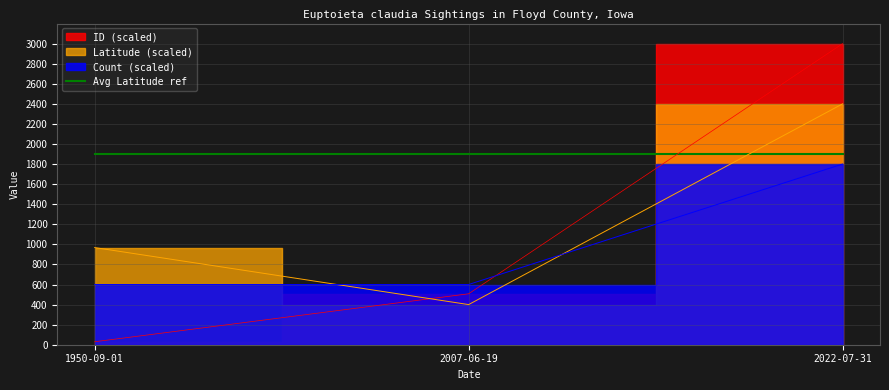

Is it true that Count equals 600.0 at 1950-09-01?

True